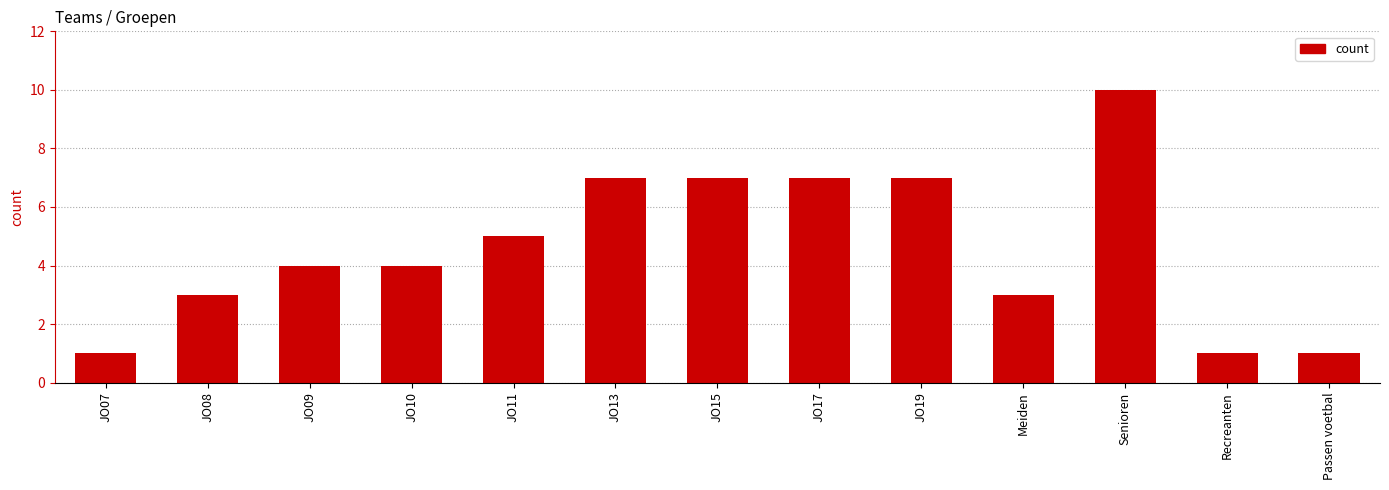

What is the approximate value at Passen voetbal?

1